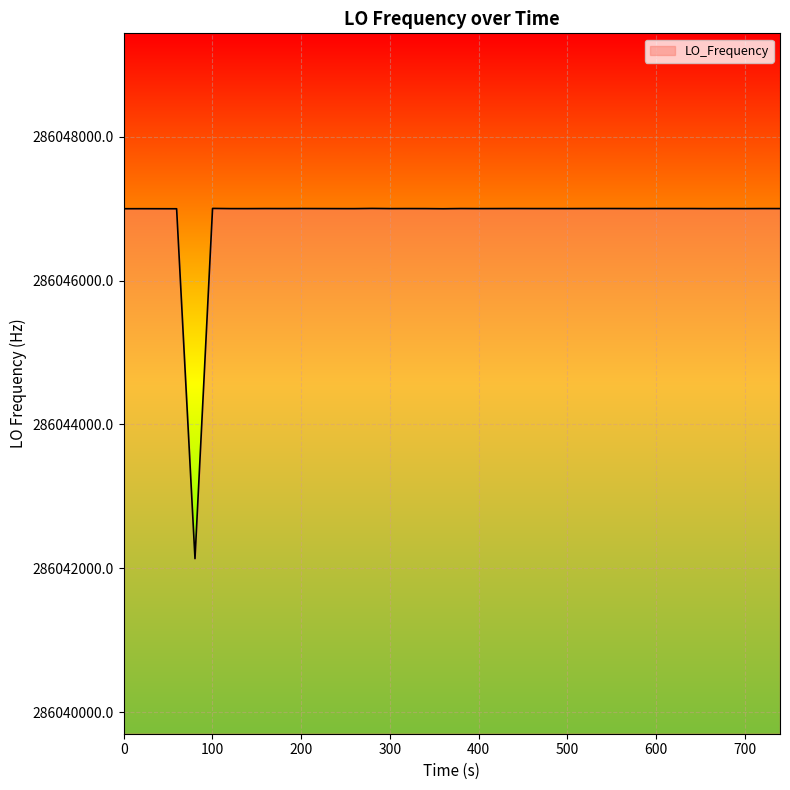

What is the smallest value displayed?

286042134.1